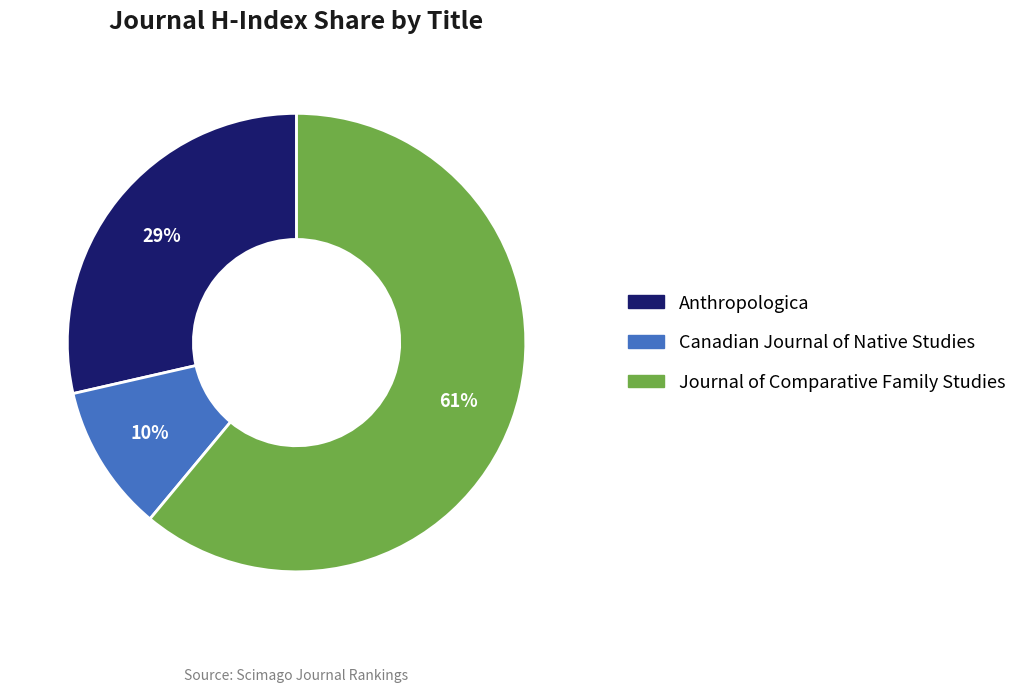

Count the number of slices in the pie.

3